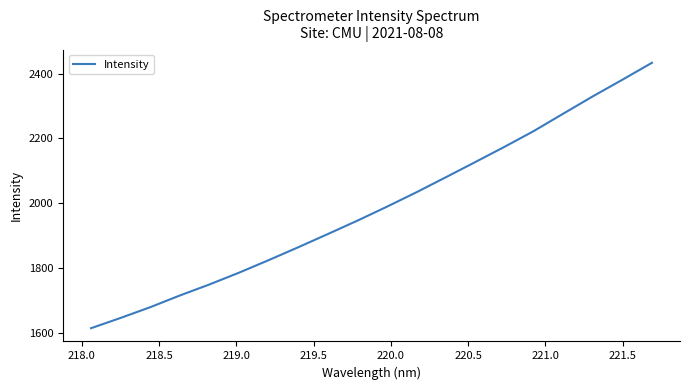

What is the minimum value shown in the chart?

1614.3